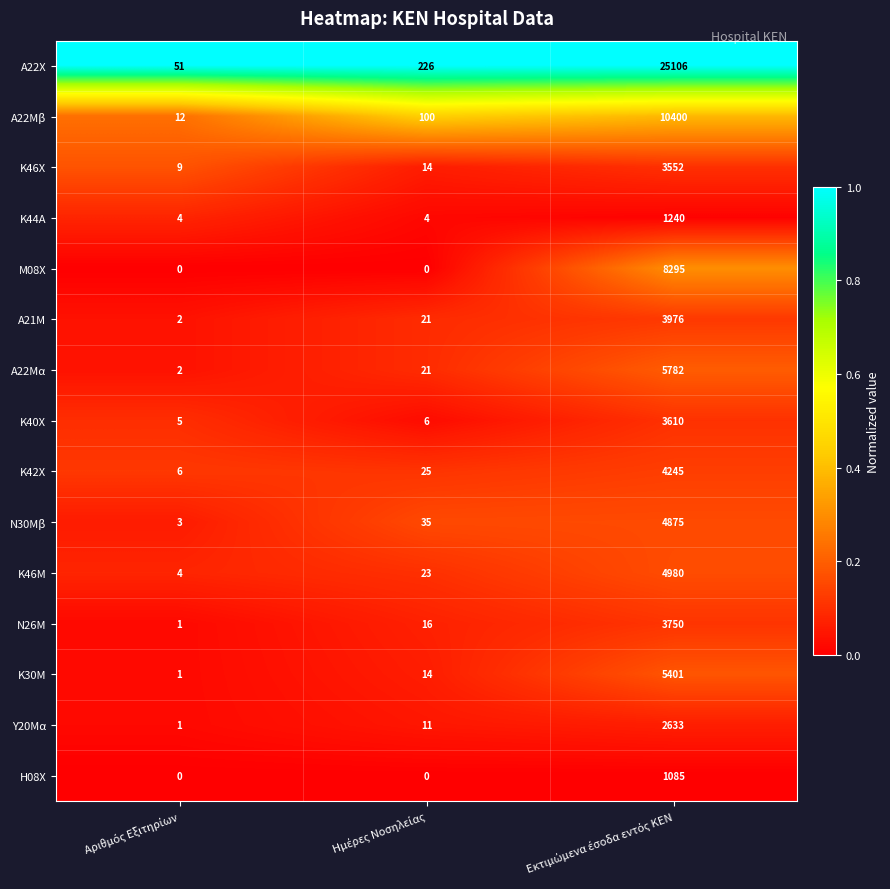

What is the minimum value for Α22Χ?

51